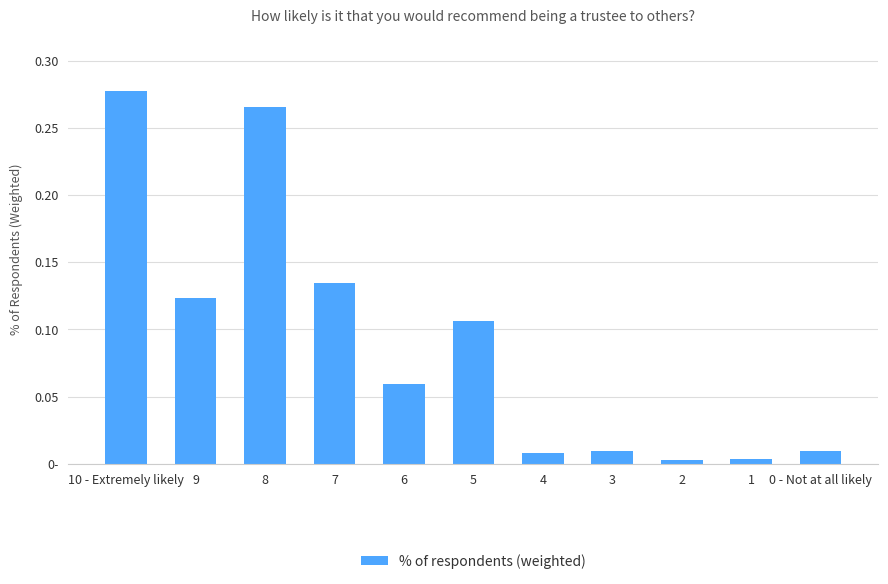

At which label is the value closest to 0?

2